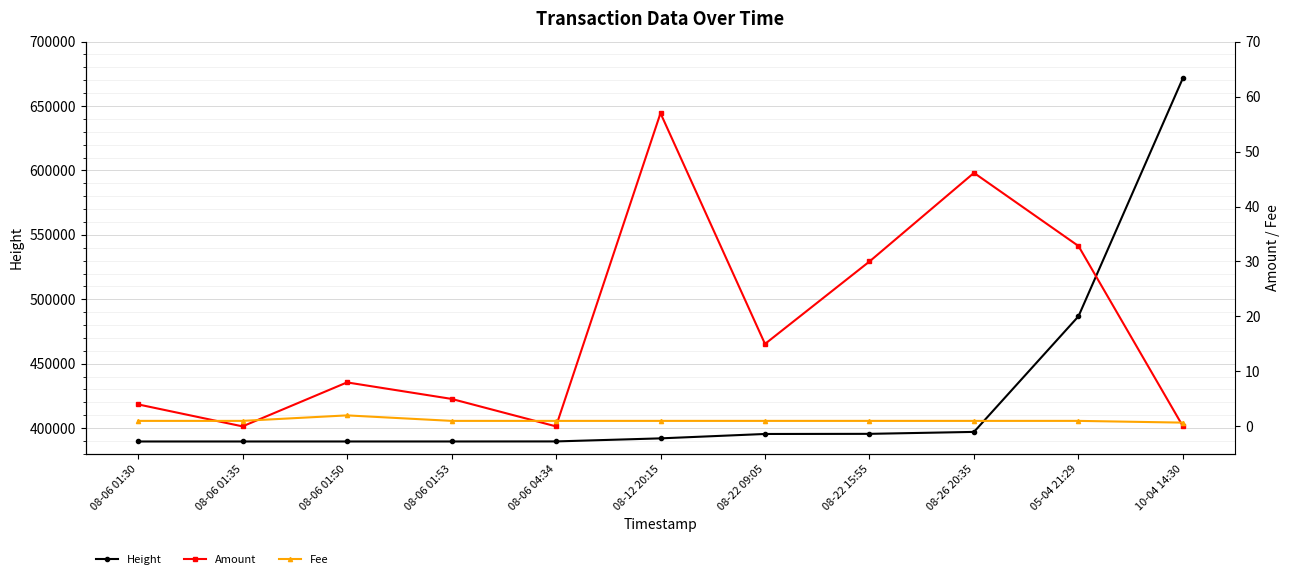

What is the label of the 6th point from the left?

08-12 20:15